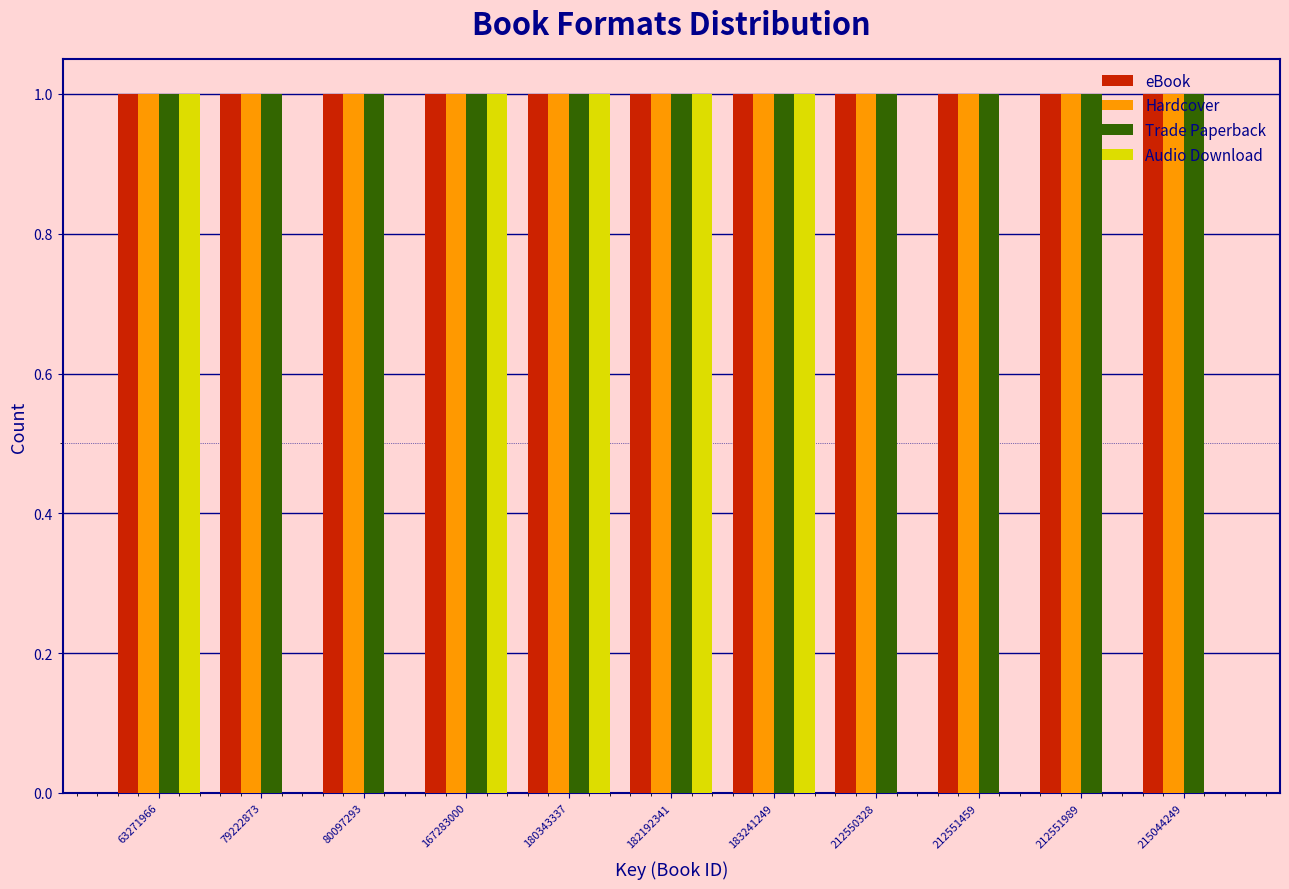

Is the value of Trade Paperback at 80097293 greater than the value of Audio Download at 215044249?

Yes